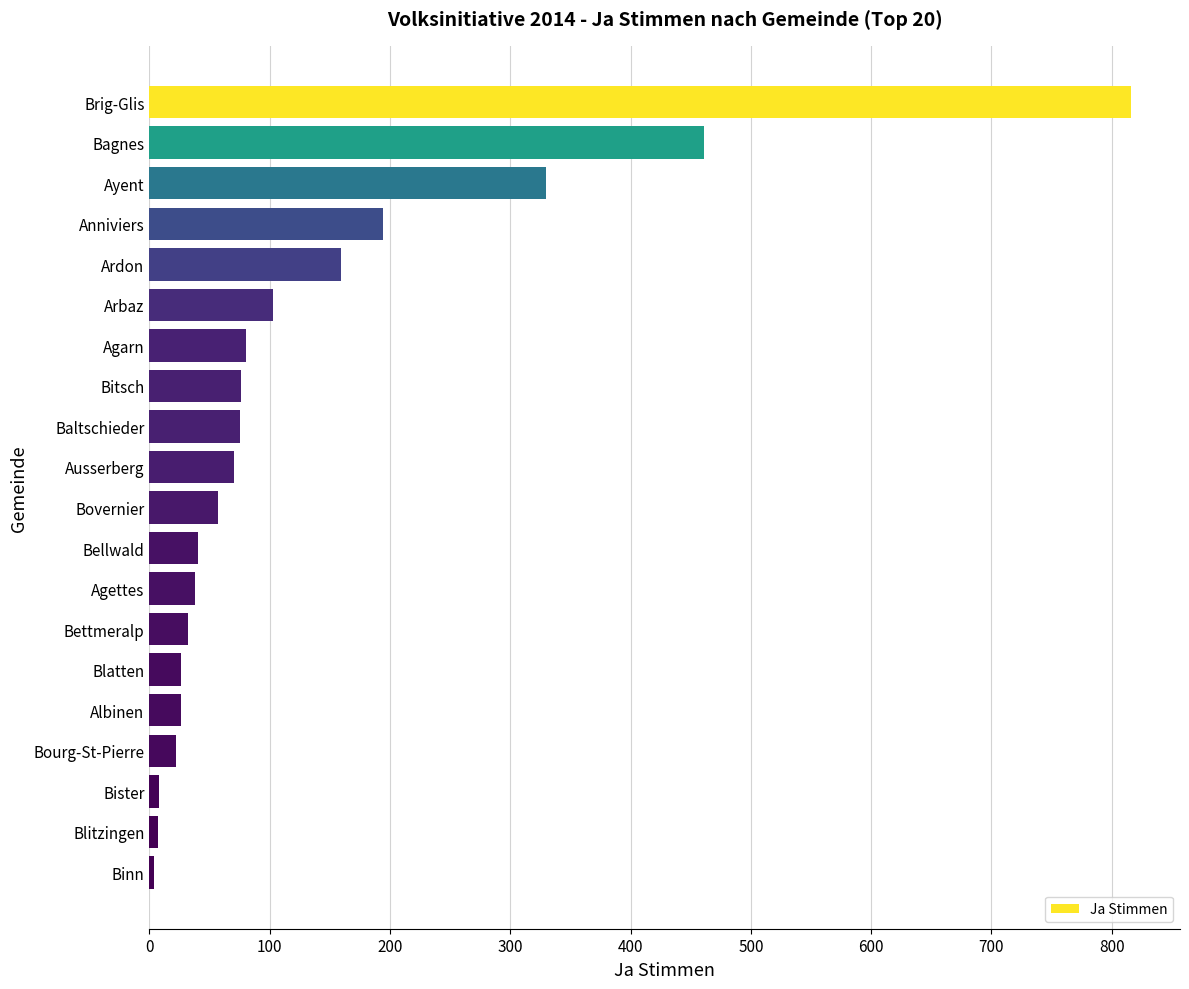

What is the label of the 10th bar from the bottom?

Bovernier